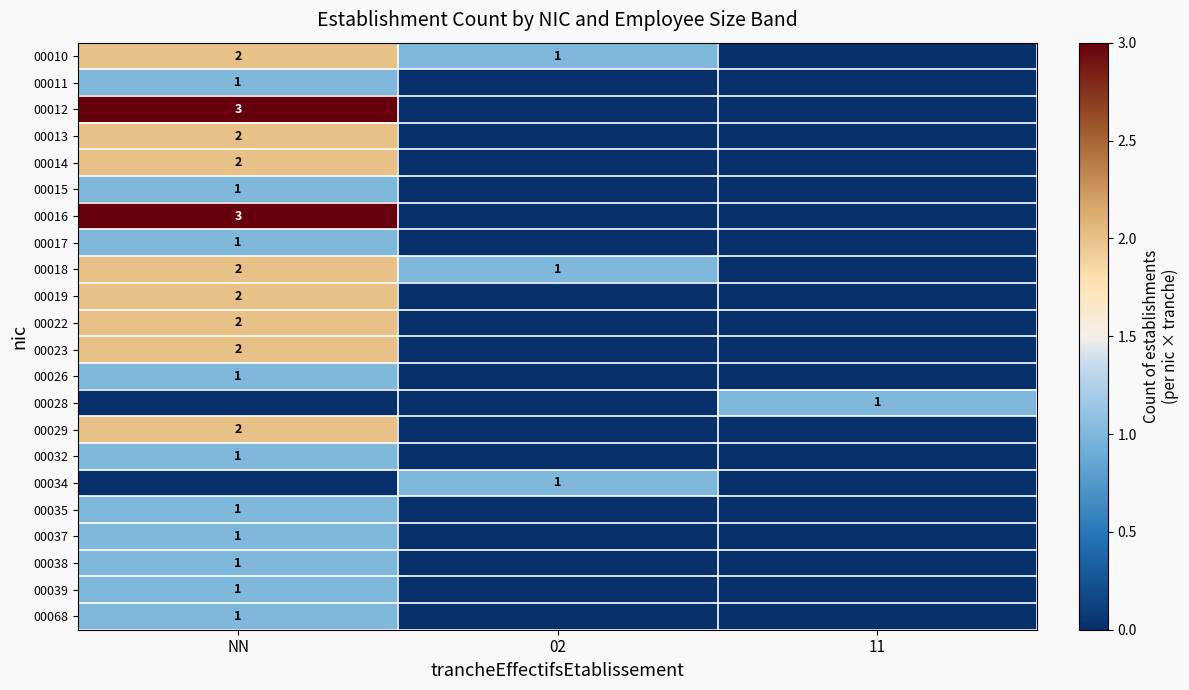

Is it true that 00012 equals 5 at NN?

False